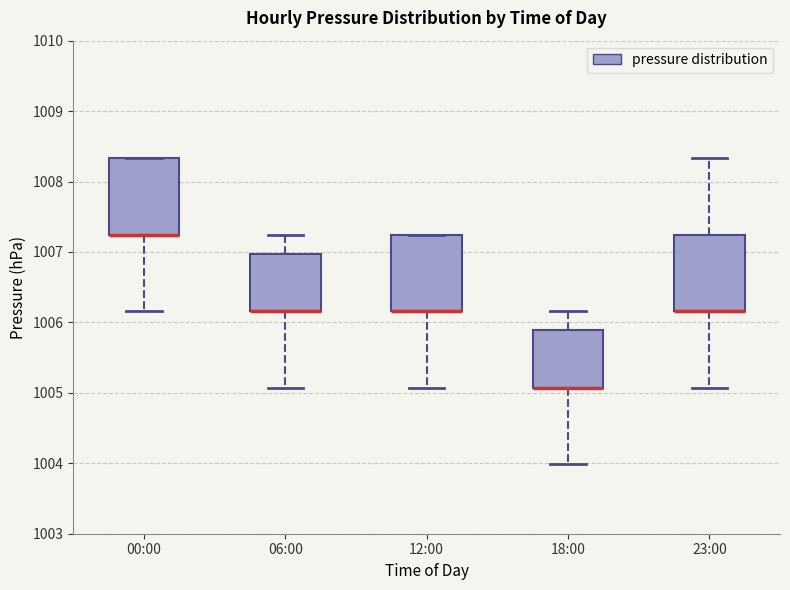

Reading left to right, read every box against the y-axis: the position of its median line, the range the box covers, and the ends of its whiskers. The values are not printed on the chart, so give them approximately, as read against the axis.

00:00: median 1007.2 (drawn on the box's lower edge), box 1007.2 to 1008.3, whiskers 1006.2 to 1008.3
06:00: median 1006.2 (drawn on the box's lower edge), box 1006.2 to 1007.0, whiskers 1005.1 to 1007.2
12:00: median 1006.2 (drawn on the box's lower edge), box 1006.2 to 1007.2, whiskers 1005.1 to 1007.2
18:00: median 1005.1 (drawn on the box's lower edge), box 1005.1 to 1005.9, whiskers 1004.0 to 1006.2
23:00: median 1006.2 (drawn on the box's lower edge), box 1006.2 to 1007.2, whiskers 1005.1 to 1008.3